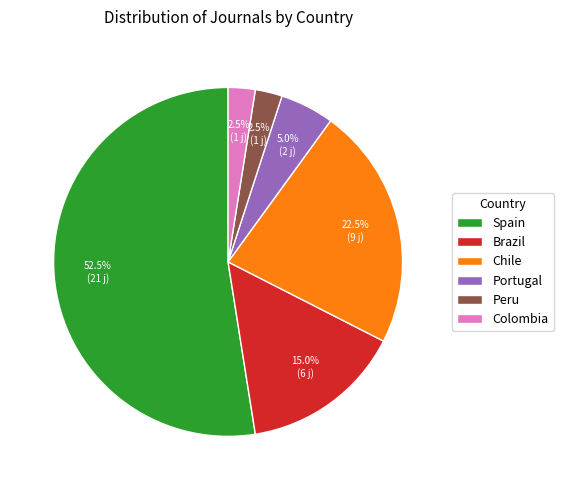

Is there any slice that represents more than half of the pie?

Yes